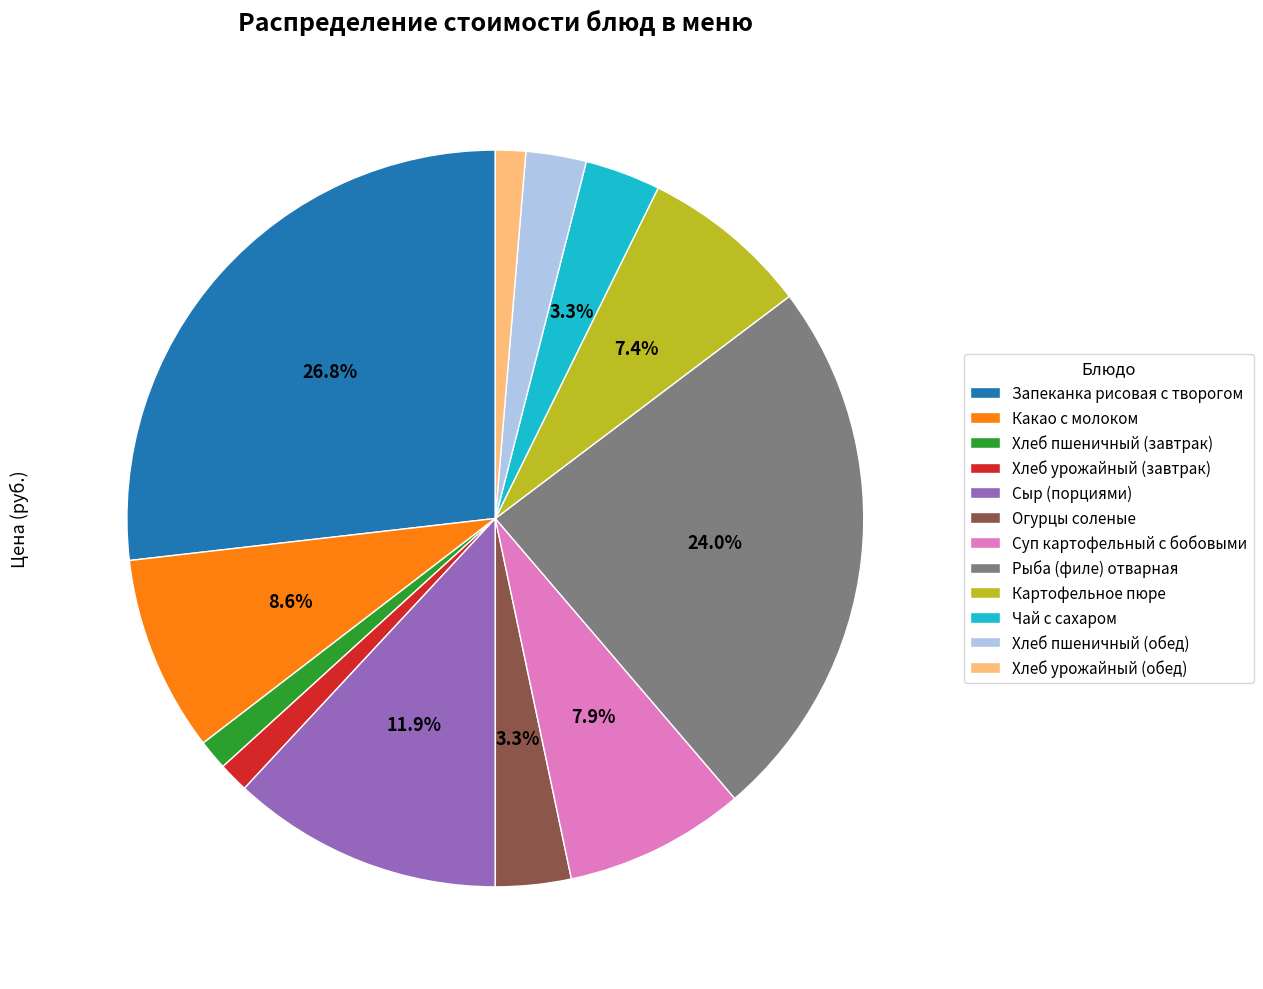

Approximately how many times larger is the value at Какао с молоком compared to Чай с сахаром?

2.6